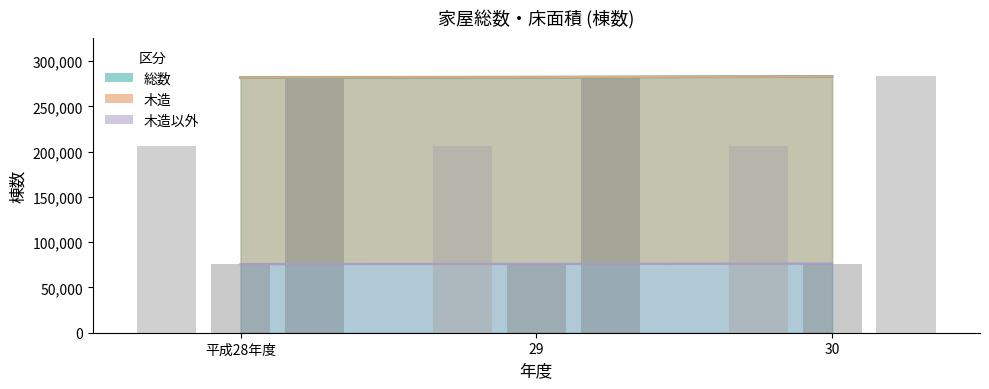

The 木造_line series shows 476254 at 平成28年度. True or false?

False